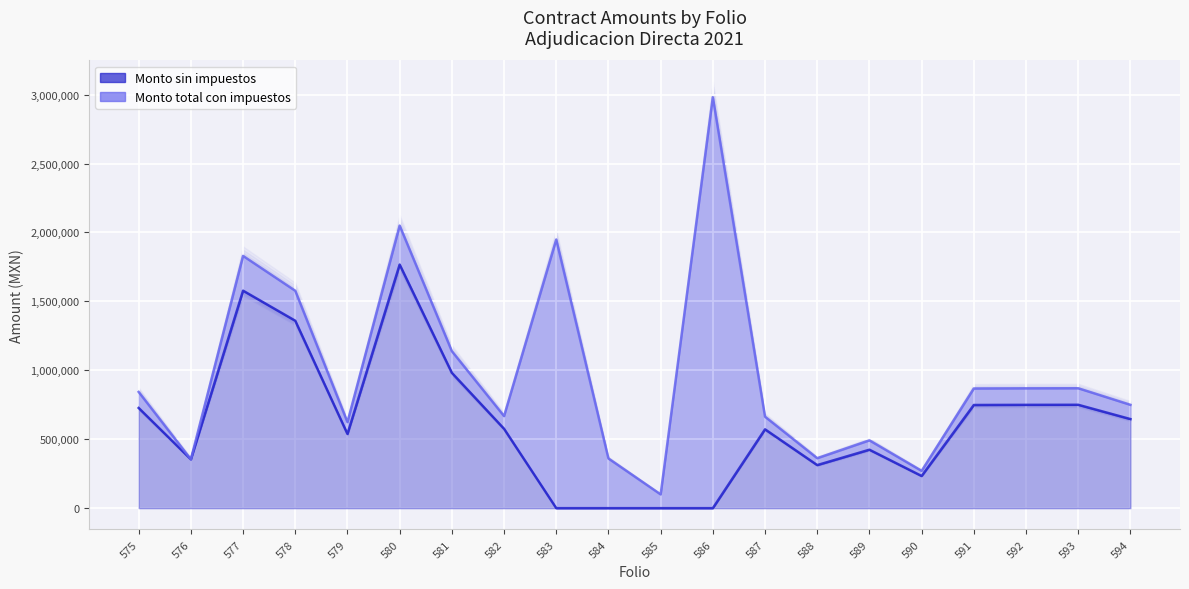

The Monto sin impuestos series shows 646245.2 at 594. True or false?

True